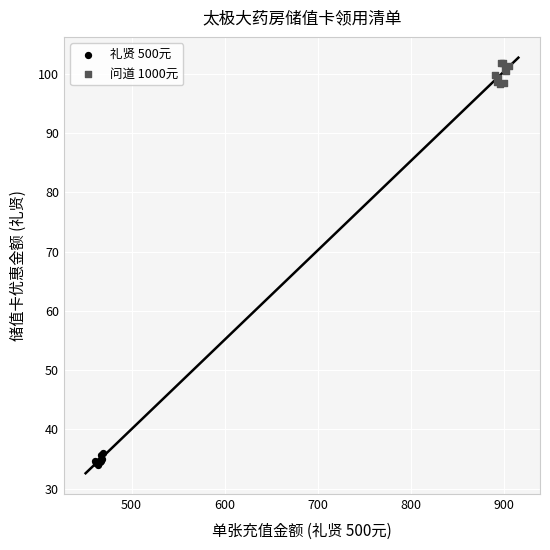

Which series contains the lowest Y value?

礼贤 500元